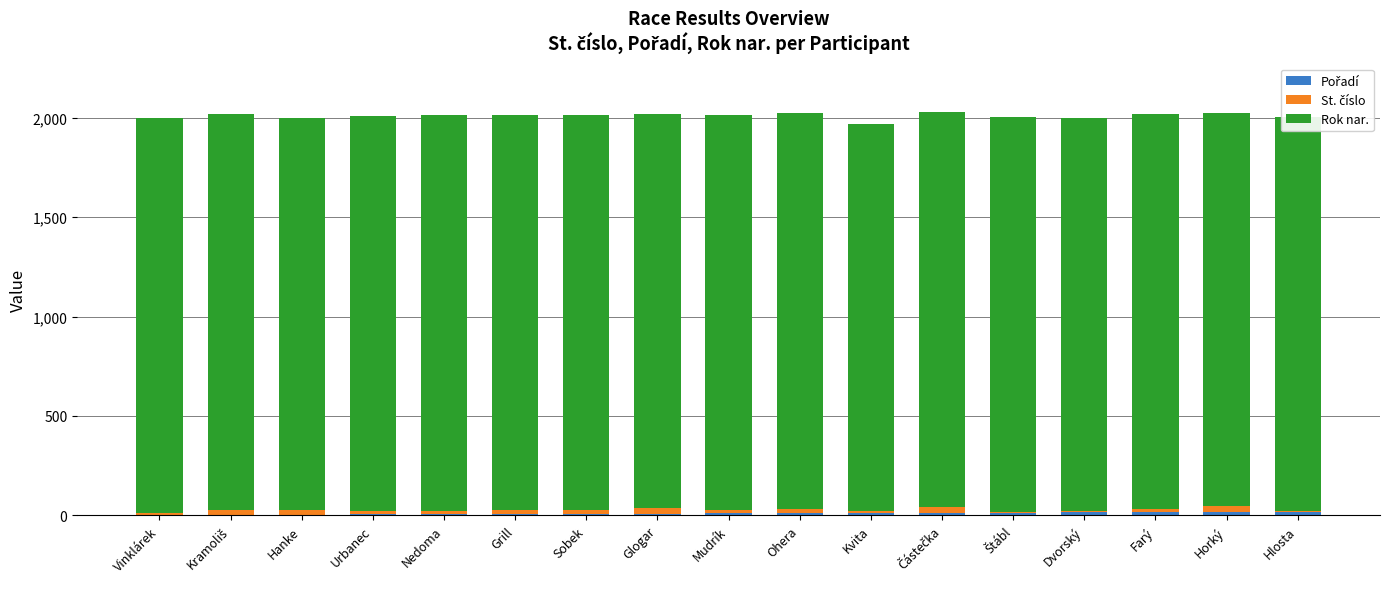

Rank the categories by Pořadí value from highest to lowest.

Hlosta, Horký, Farý, Dvorský, Štábl, Částečka, Kvita, Ohera, Mudrík, Glogar, Sobek, Grill, Nedoma, Urbanec, Hanke, Kramoliš, Vinklárek